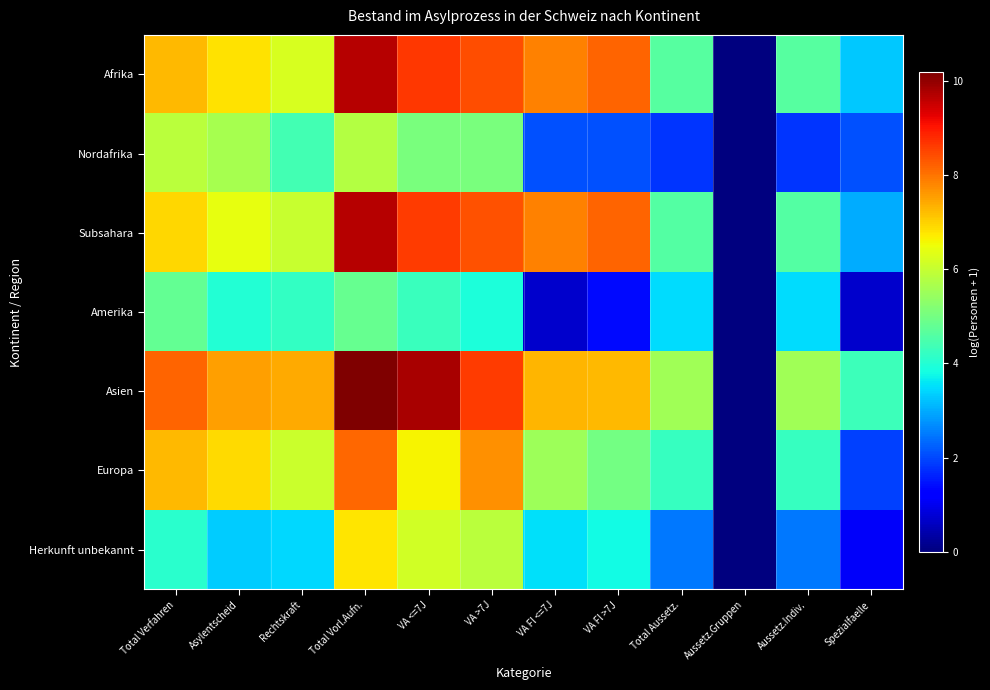

Reading right to left, extract all data points from this chart.

Afrika: Spezialfaelle=3.3	Aussetz.Indiv.=4.6	Aussetz.Gruppen=0.0	Total Aussetz.=4.6	VA Fl >7J=8.2	VA Fl <=7J=7.8	VA >7J=8.4	VA <=7J=8.6	Total Vorl.Aufn.=9.7	Rechtskraft=6.2	Asylentscheid=6.8	Total Verfahren=7.2
Nordafrika: Spezialfaelle=2.1	Aussetz.Indiv.=1.8	Aussetz.Gruppen=0.0	Total Aussetz.=1.8	VA Fl >7J=2.1	VA Fl <=7J=2.1	VA >7J=5.1	VA <=7J=5.1	Total Vorl.Aufn.=5.8	Rechtskraft=4.4	Asylentscheid=5.6	Total Verfahren=5.9
Subsahara: Spezialfaelle=3.0	Aussetz.Indiv.=4.6	Aussetz.Gruppen=0.0	Total Aussetz.=4.6	VA Fl >7J=8.2	VA Fl <=7J=7.8	VA >7J=8.4	VA <=7J=8.6	Total Vorl.Aufn.=9.7	Rechtskraft=6.0	Asylentscheid=6.4	Total Verfahren=6.9
Amerika: Spezialfaelle=0.7	Aussetz.Indiv.=3.5	Aussetz.Gruppen=0.0	Total Aussetz.=3.5	VA Fl >7J=1.4	VA Fl <=7J=0.7	VA >7J=3.9	VA <=7J=4.3	Total Vorl.Aufn.=4.8	Rechtskraft=4.2	Asylentscheid=4.0	Total Verfahren=4.8
Asien: Spezialfaelle=4.3	Aussetz.Indiv.=5.5	Aussetz.Gruppen=0.0	Total Aussetz.=5.5	VA Fl >7J=7.3	VA Fl <=7J=7.3	VA >7J=8.6	VA <=7J=9.8	Total Vorl.Aufn.=10.2	Rechtskraft=7.4	Asylentscheid=7.5	Total Verfahren=8.2
Europa: Spezialfaelle=1.9	Aussetz.Indiv.=4.2	Aussetz.Gruppen=0.0	Total Aussetz.=4.2	VA Fl >7J=5.0	VA Fl <=7J=5.5	VA >7J=7.7	VA <=7J=6.6	Total Vorl.Aufn.=8.1	Rechtskraft=6.1	Asylentscheid=6.9	Total Verfahren=7.3
Herkunft unbekannt: Spezialfaelle=1.1	Aussetz.Indiv.=2.5	Aussetz.Gruppen=0.0	Total Aussetz.=2.5	VA Fl >7J=3.8	VA Fl <=7J=3.5	VA >7J=5.9	VA <=7J=6.1	Total Vorl.Aufn.=6.8	Rechtskraft=3.4	Asylentscheid=3.3	Total Verfahren=4.1